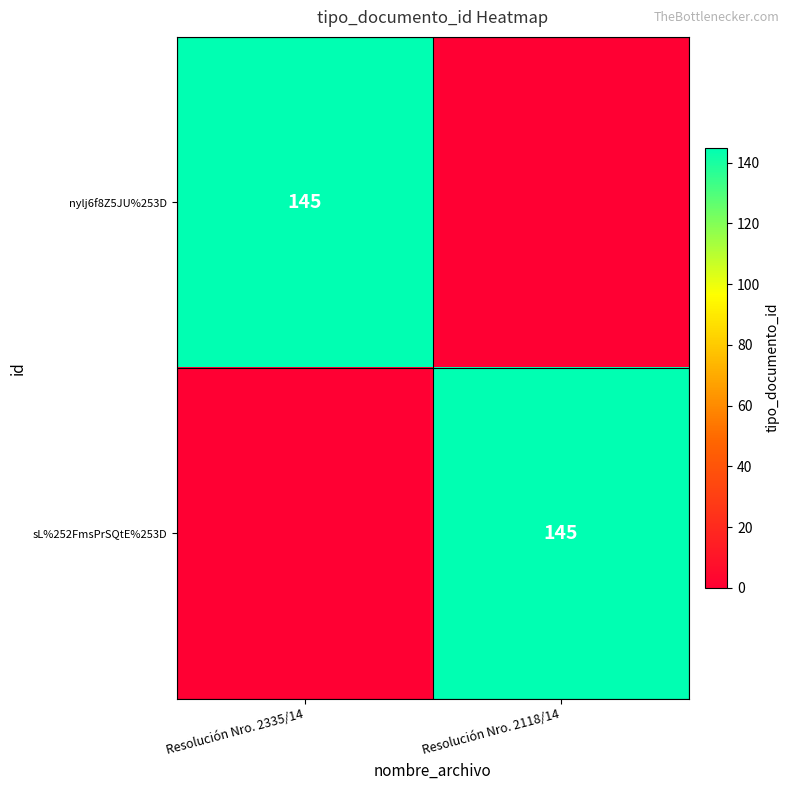

The value of sL%252FmsPrSQtE%253D at Resolución Nro. 2118/14 is 40. True or false?

False